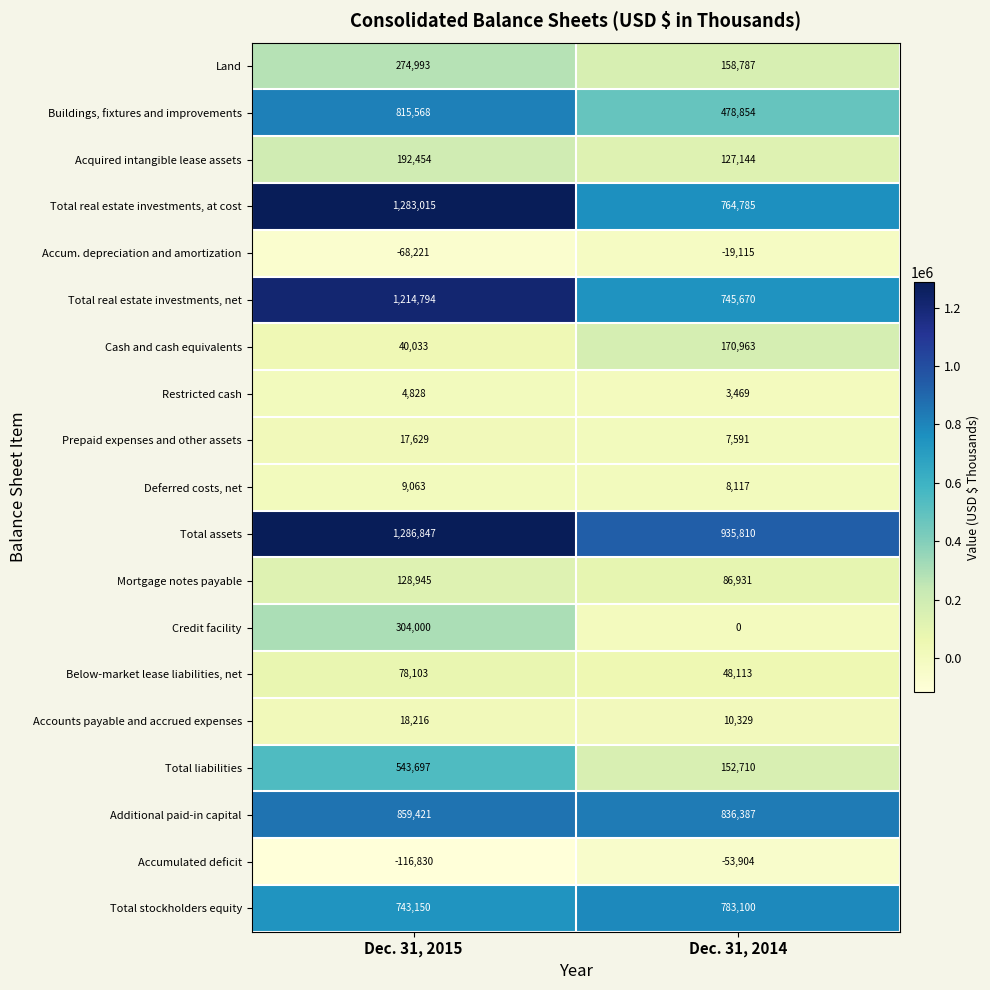

What is the average value of the Land series?

216890